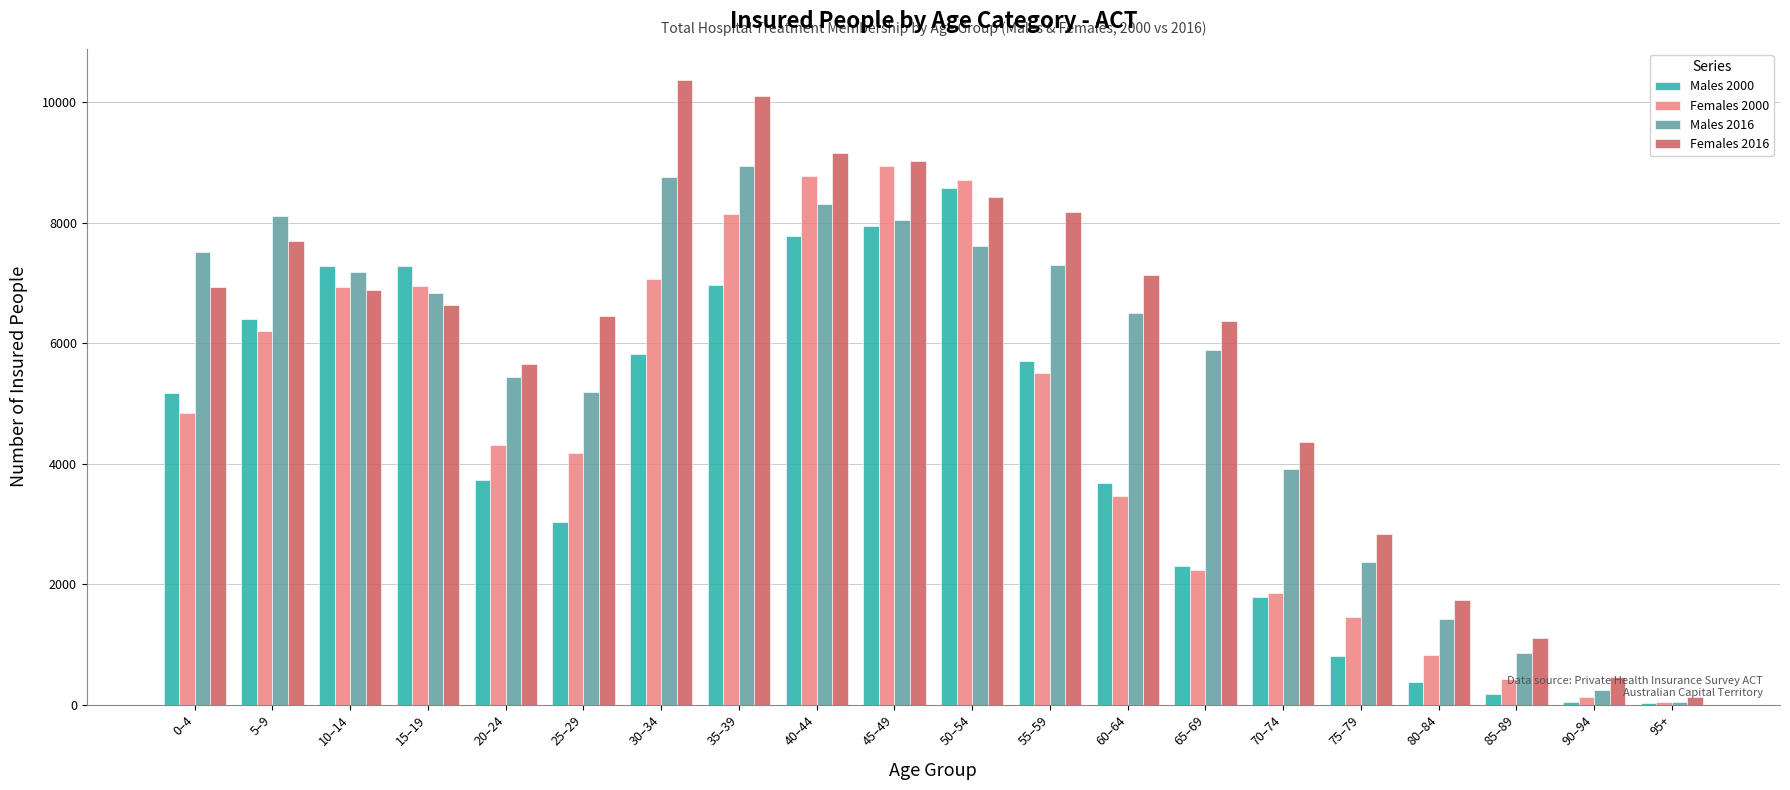

The Females 2000 series shows 4312 at 20–24. True or false?

True